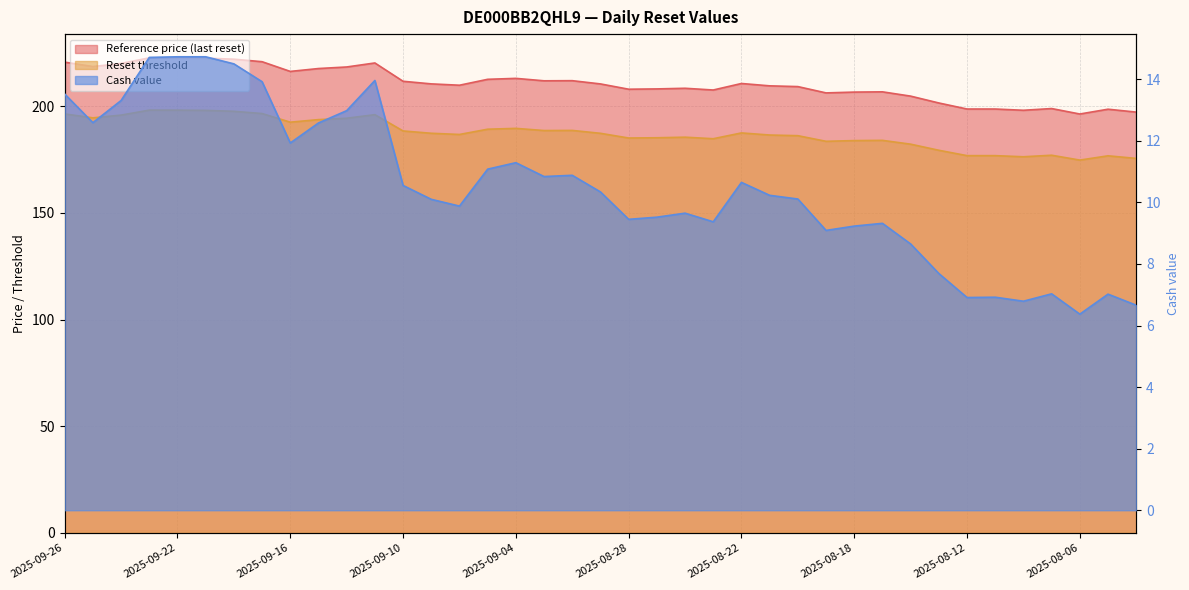

Reading left to right, transcribe all the data shown in this chart.

Reference price (last reset): 220.6	218.5	220.0	222.6	222.6	222.5	222.0	220.8	216.3	217.6	218.3	220.2	211.6	210.4	209.8	212.6	213.0	211.9	211.9	210.4	207.9	208.1	208.4	207.6	210.6	209.5	209.2	206.2	206.6	206.7	204.7	201.5	198.6	198.6	198.1	198.9	196.3	198.6	197.2
Reset threshold: 196.3	194.5	195.8	198.1	198.1	198.0	197.6	196.5	192.5	193.7	194.3	196.0	188.4	187.3	186.7	189.2	189.6	188.6	188.6	187.3	185.0	185.2	185.4	184.7	187.4	186.5	186.1	183.5	183.8	184.0	182.2	179.3	176.8	176.8	176.3	177.0	174.7	176.7	175.5
Cash value: 13.5	12.6	13.3	14.7	14.7	14.7	14.5	13.9	11.9	12.6	13.0	14.0	10.6	10.1	9.9	11.1	11.3	10.8	10.9	10.3	9.4	9.5	9.7	9.4	10.7	10.2	10.1	9.1	9.2	9.3	8.7	7.7	6.9	6.9	6.8	7.0	6.4	7.0	6.7